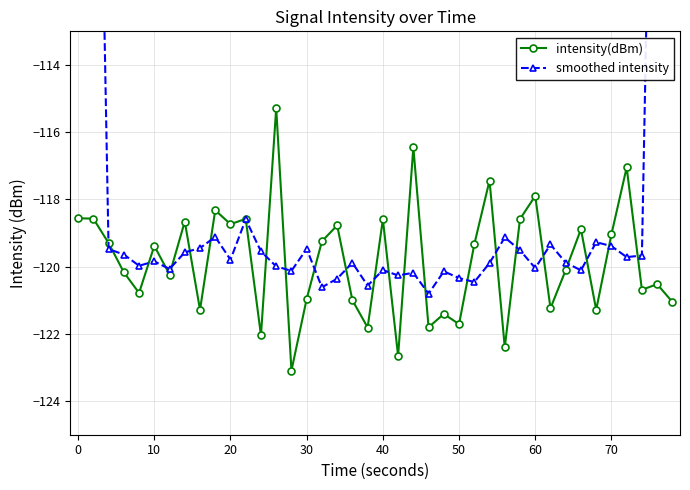

The intensity(dBm) series shows -118.6 at 0. True or false?

True